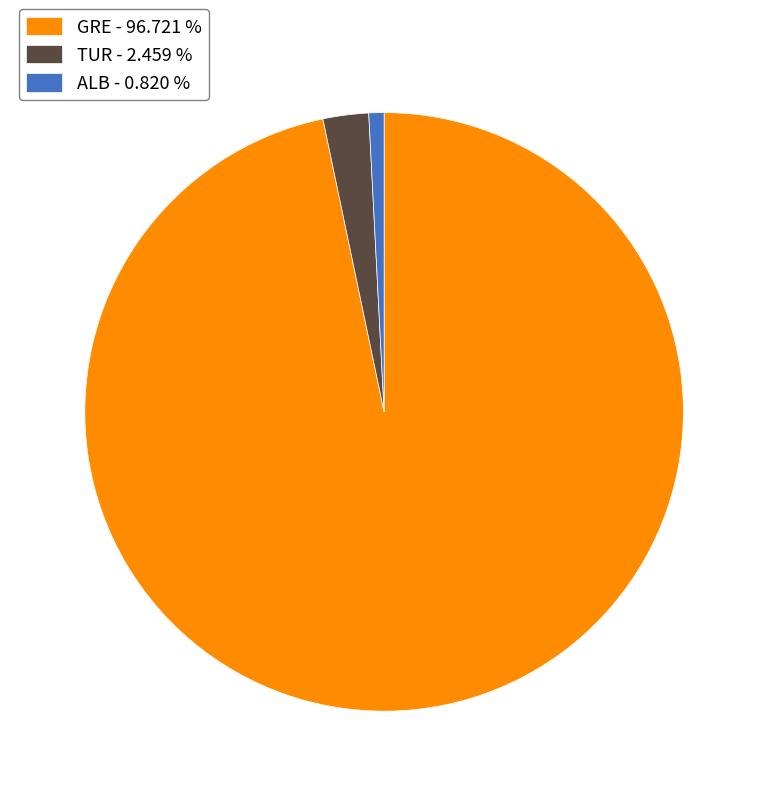

What is the largest slice in the pie chart?

GRE